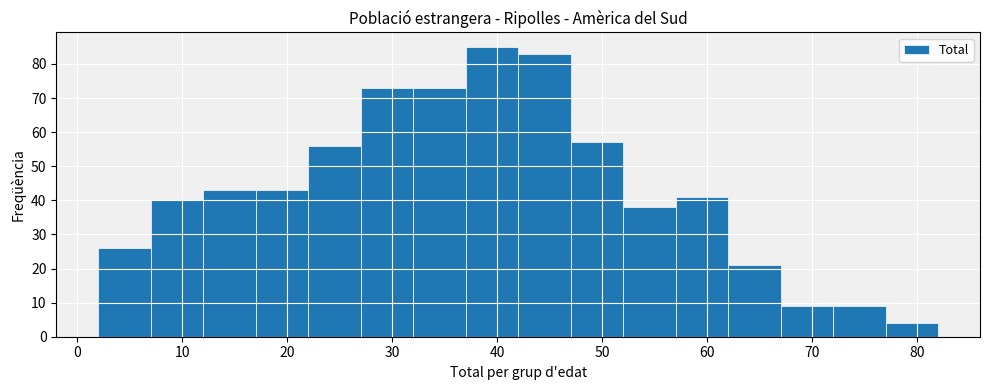

Over which range of the x-axis is the bar tallest?

37 to 42